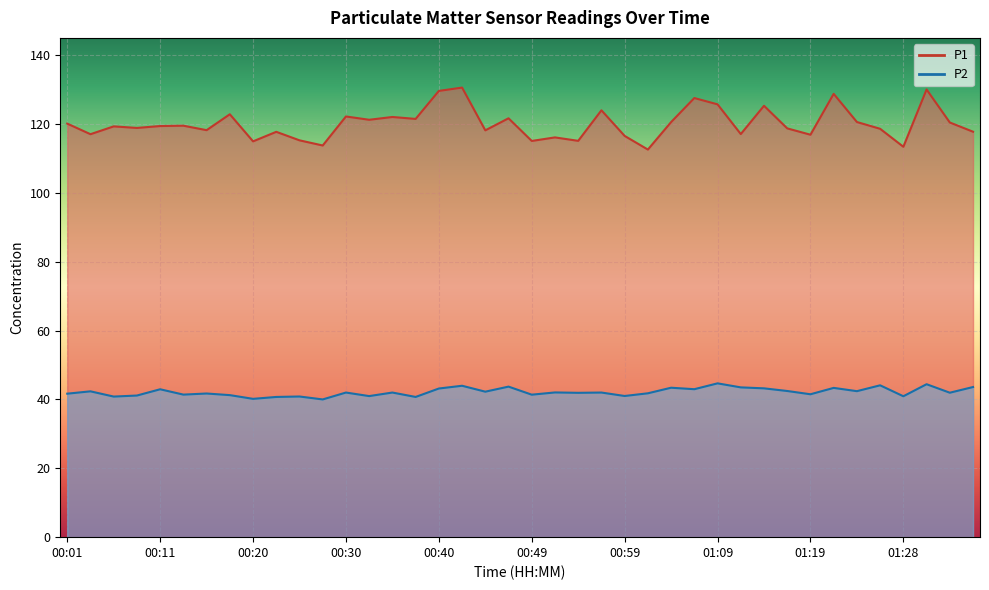

What is the difference between the maximum and second lowest values in the P1 series?

17.2